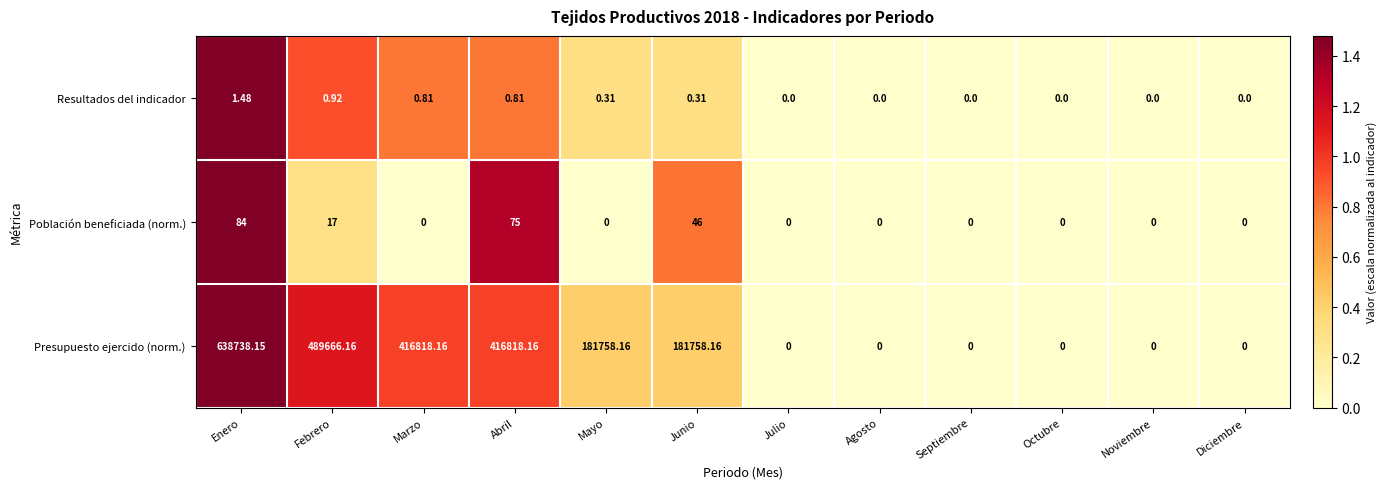

Which series has the largest range (max minus min)?

Presupuesto ejercido (norm.)